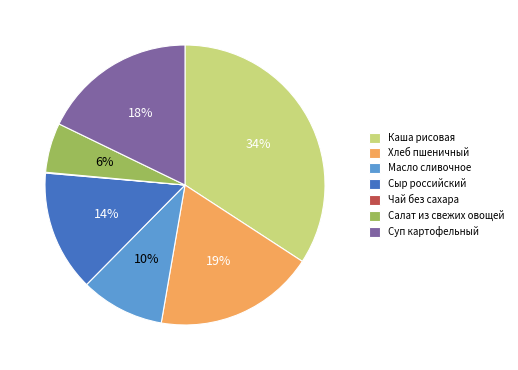

Do Суп картофельный and Масло сливочное together represent more than half of the pie?

No